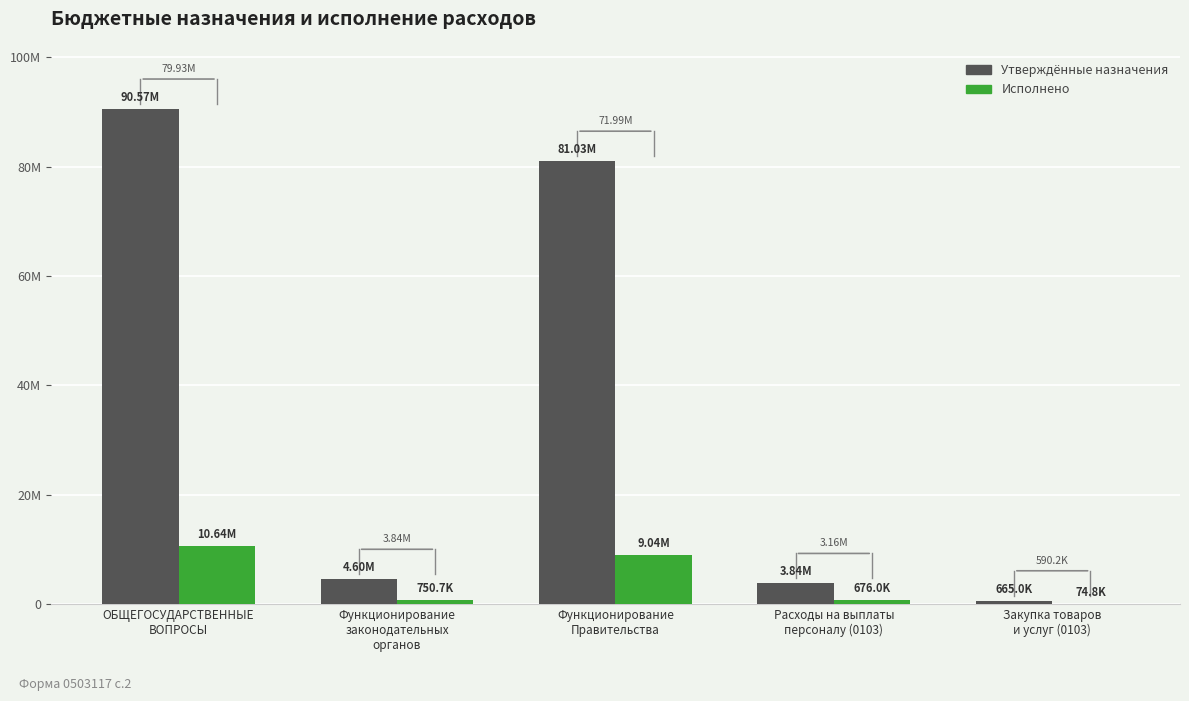

What is the sum of the Утверждённые назначения values at Закупка товаров
и услуг (0103) and Функционирование
законодательных
органов?

5260012.2